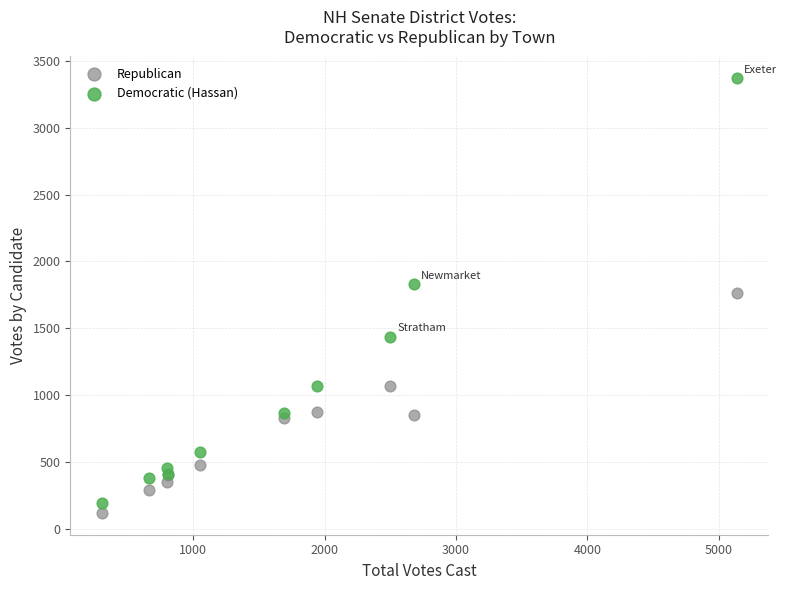

Which series reaches the maximum Y coordinate?

Democratic (Hassan)